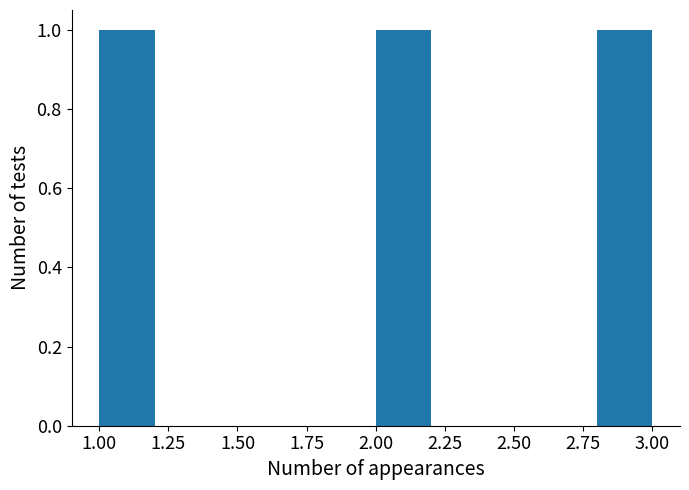

Reading left to right, transcribe this chart: for each bar, give the range it covers on the x-axis and its height. The values are not printed on the chart, so give them approximately, as read against the axis.

1.0 to 1.2: 1
1.2 to 1.4: 0
1.4 to 1.6: 0
1.6 to 1.8: 0
1.8 to 2.0: 0
2.0 to 2.2: 1
2.2 to 2.4: 0
2.4 to 2.6: 0
2.6 to 2.8: 0
2.8 to 3.0: 1